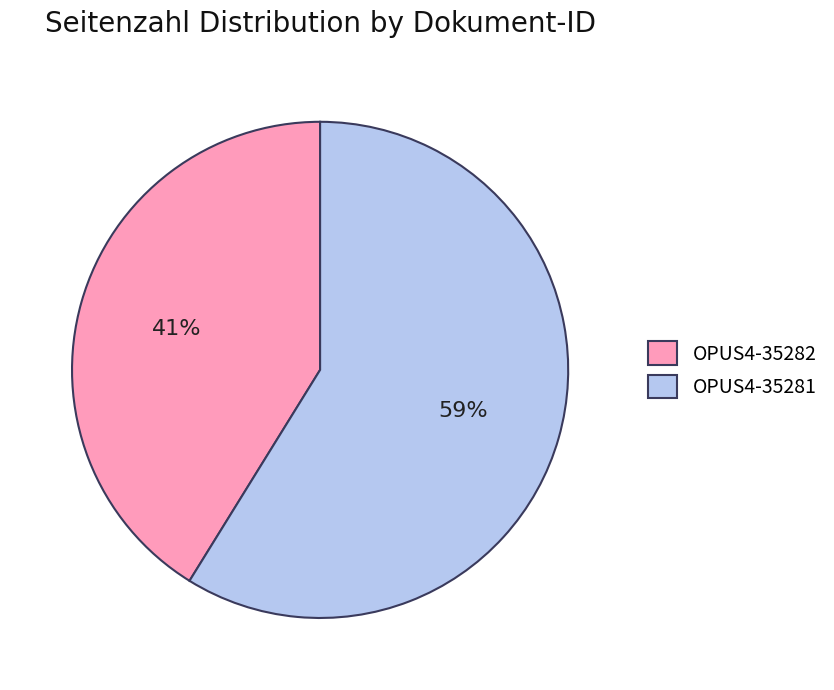

How many slices are in this pie chart?

2